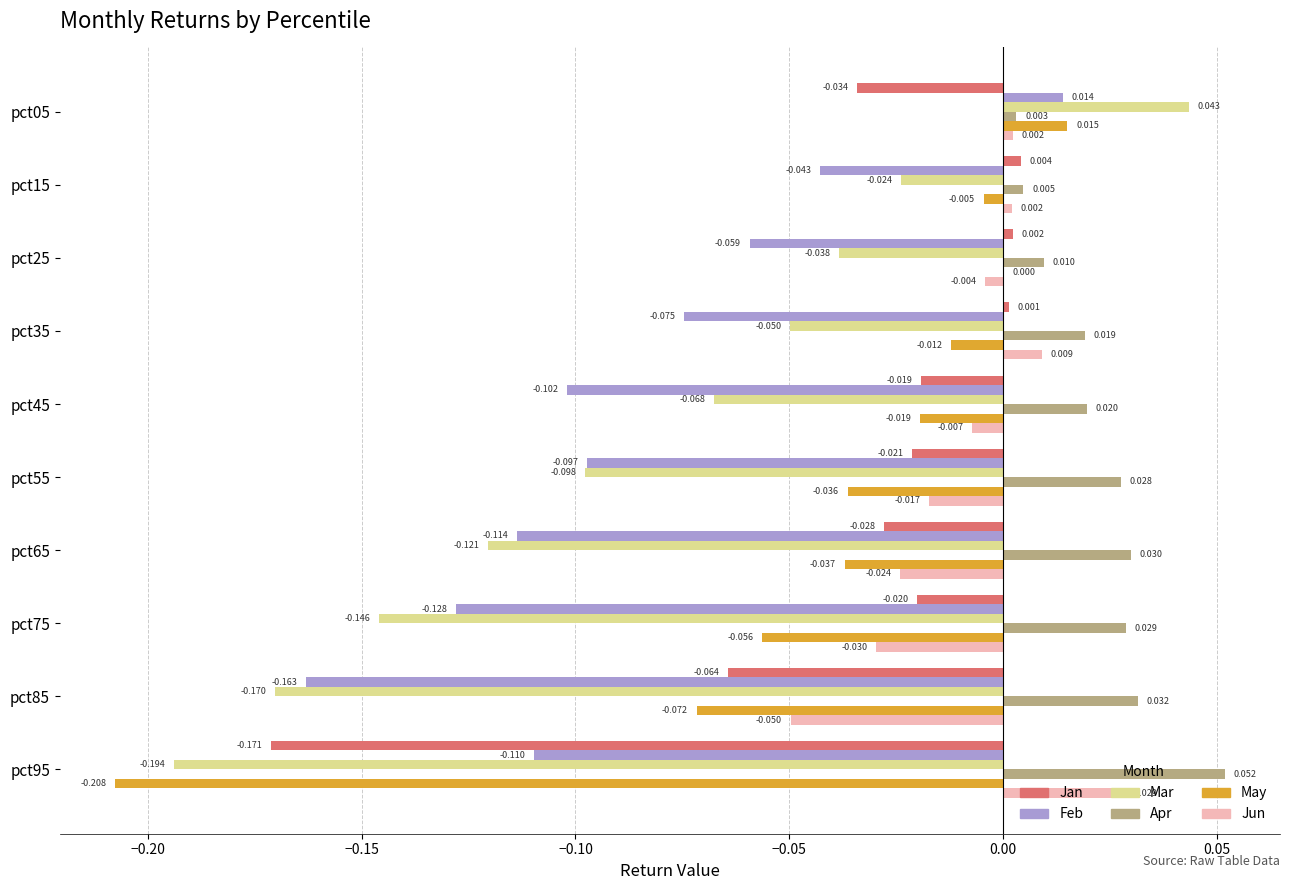

Which series changed the most between pct65 and pct75?

Mar